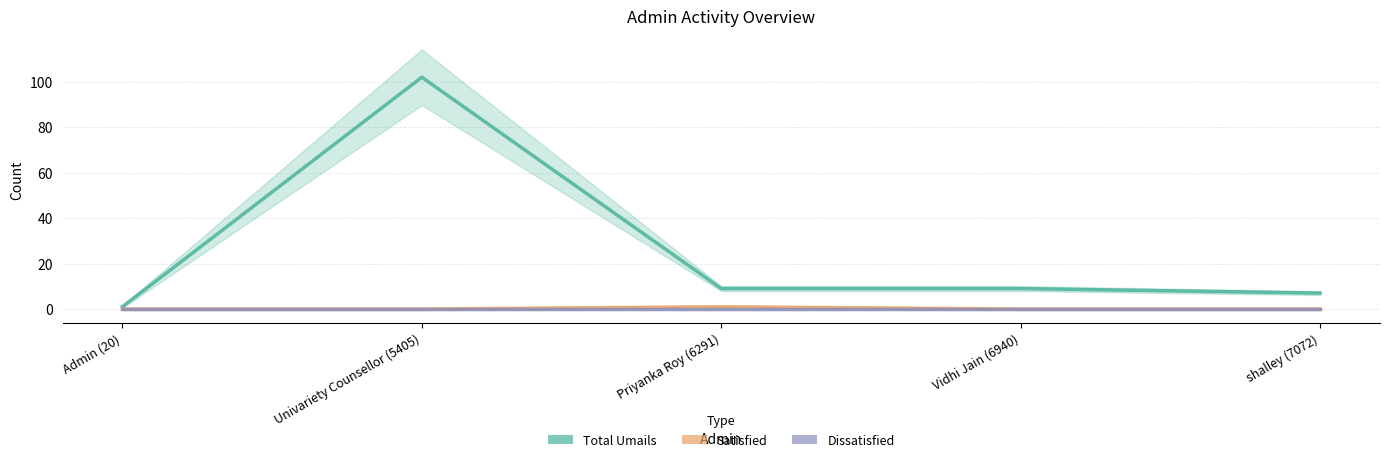

Between Admin (20) and shalley (7072), which is larger?

shalley (7072)